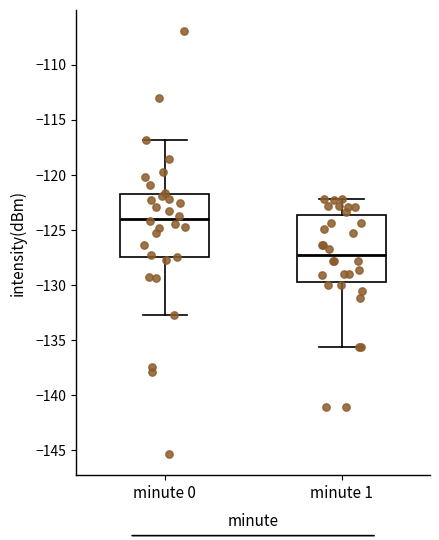

Reading left to right, read every box against the y-axis: the position of its median line, the range the box covers, and the ends of its whiskers. The values are not printed on the chart, so give them approximately, as read against the axis.

minute 0: median -124.0, box -127.5 to -121.5, whiskers -132.5 to -117.0
minute 1: median -127.0, box -130.0 to -123.5, whiskers -135.5 to -122.0